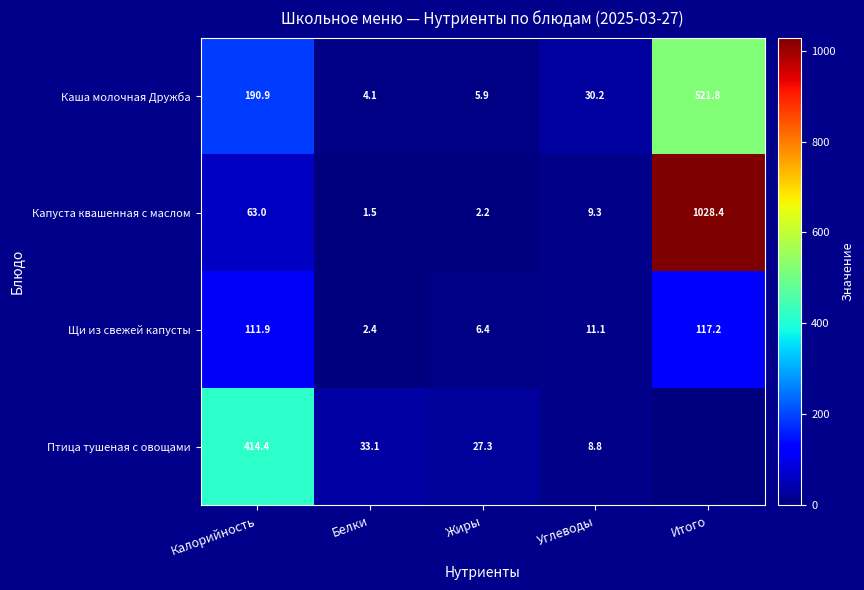

List the series in order of their overall mean, lowest first.

Щи из свежей капусты, Птица тушеная с овощами, Каша молочная Дружба, Капуста квашенная с маслом